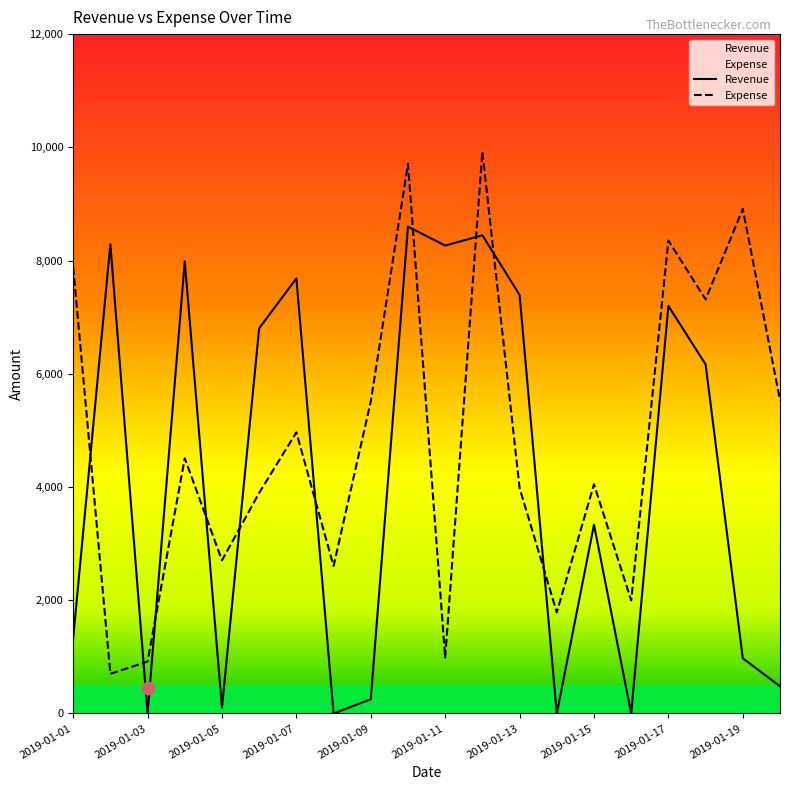

List the series in order of their peak value, lowest first.

Revenue, Expense